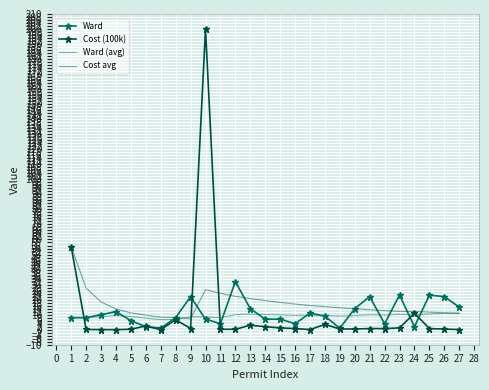

Which series has the widest spread of values?

Cost (100k)